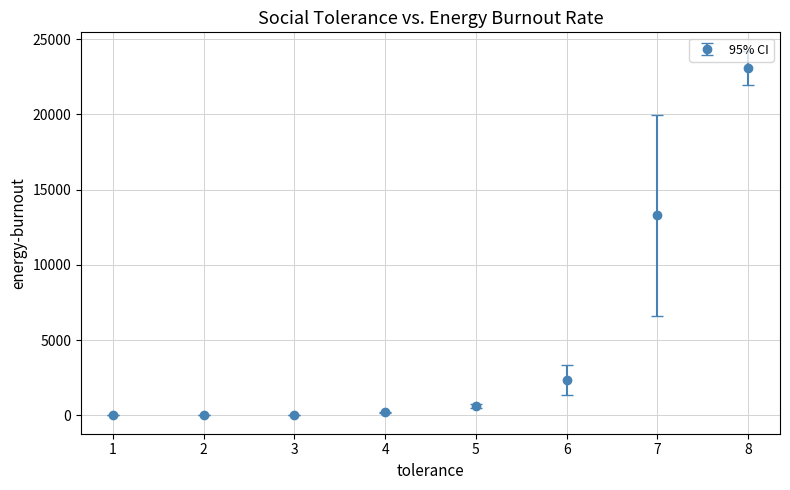

True or false: there are more than 2 points higher than both neighbors.

False